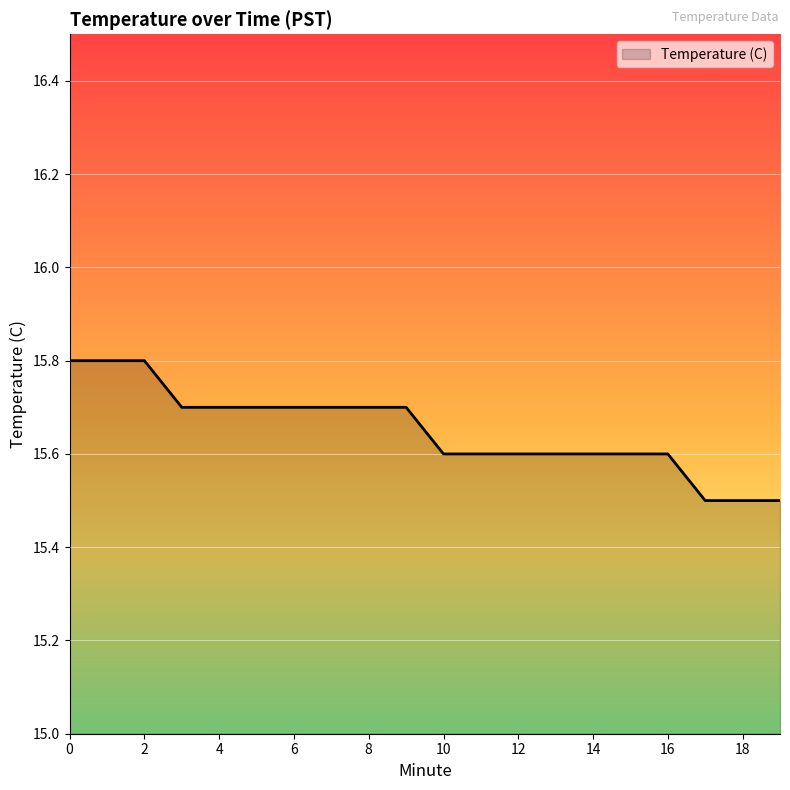

What is the difference between the maximum and minimum values?

0.3